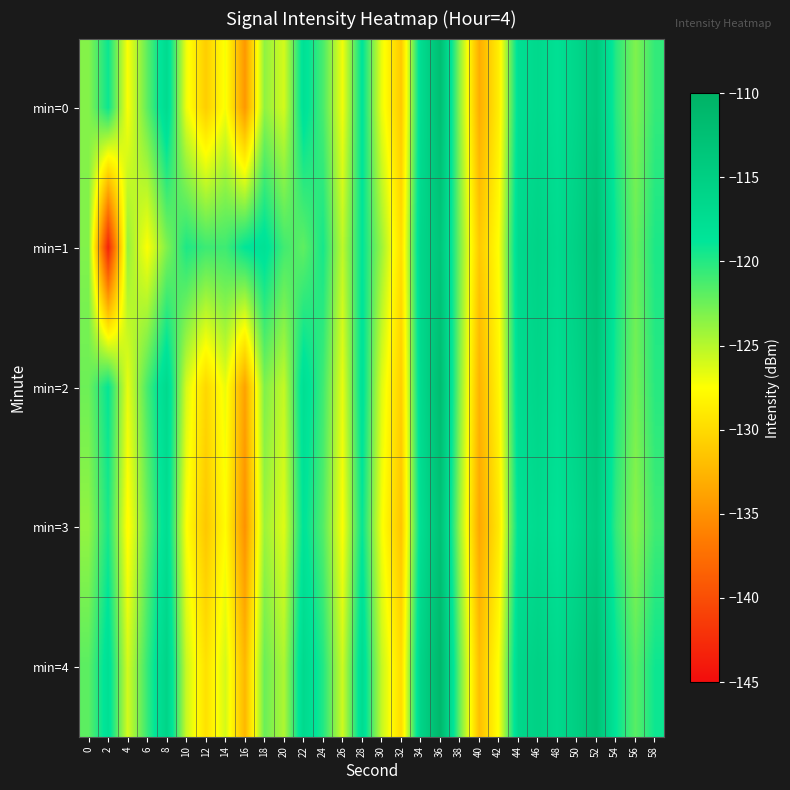

Reading right to left, what are all the values shown in this chart?

min=0: 58=-120.5	56=-123.1	54=-120.0	52=-114.0	50=-116.2	48=-117.9	46=-116.7	44=-117.8	42=-128.6	40=-133.1	38=-123.6	36=-112.3	34=-117.3	32=-131.1	30=-126.8	28=-118.5	26=-127.0	24=-121.3	22=-118.0	20=-126.0	18=-123.7	16=-134.6	14=-127.2	12=-130.9	10=-127.0	8=-117.1	6=-122.0	4=-127.3	2=-119.2	0=-123.3
min=1: 58=-119.7	56=-122.4	54=-119.2	52=-112.8	50=-115.3	48=-117.1	46=-115.8	44=-116.9	42=-127.4	40=-131.2	38=-122.8	36=-113.5	34=-116.4	32=-129.8	30=-124.1	28=-118.7	26=-125.3	24=-119.5	22=-122.0	20=-121.0	18=-118.1	16=-118.8	14=-120.9	12=-120.8	10=-119.8	8=-123.1	6=-127.4	4=-123.8	2=-143.4	0=-123.2
min=2: 58=-120.1	56=-122.8	54=-119.7	52=-113.6	50=-115.9	48=-117.6	46=-116.2	44=-117.4	42=-128.1	40=-132.7	38=-123.2	36=-111.9	34=-116.9	32=-130.8	30=-126.4	28=-118.1	26=-126.7	24=-120.9	22=-117.7	20=-125.5	18=-123.1	16=-133.9	14=-126.8	12=-130.2	10=-126.1	8=-116.8	6=-121.2	4=-126.7	2=-118.9	0=-122.5
min=3: 58=-120.9	56=-123.5	54=-120.5	52=-114.4	50=-116.6	48=-118.3	46=-117.0	44=-118.2	42=-129.0	40=-133.5	38=-124.0	36=-112.7	34=-117.6	32=-131.5	30=-127.2	28=-118.9	26=-127.4	24=-121.6	22=-118.4	20=-126.4	18=-124.1	16=-135.0	14=-127.6	12=-131.3	10=-127.4	8=-117.5	6=-122.4	4=-127.8	2=-119.6	0=-123.8
min=4: 58=-119.2	56=-121.8	54=-118.8	52=-112.7	50=-114.9	48=-116.7	46=-115.4	44=-116.5	42=-127.3	40=-131.9	38=-122.3	36=-111.1	34=-115.9	32=-129.9	30=-125.5	28=-117.2	26=-125.8	24=-119.9	22=-116.8	20=-124.7	18=-122.4	16=-132.4	14=-126.0	12=-129.5	10=-125.6	8=-115.9	6=-120.6	4=-126.0	2=-117.8	0=-121.9